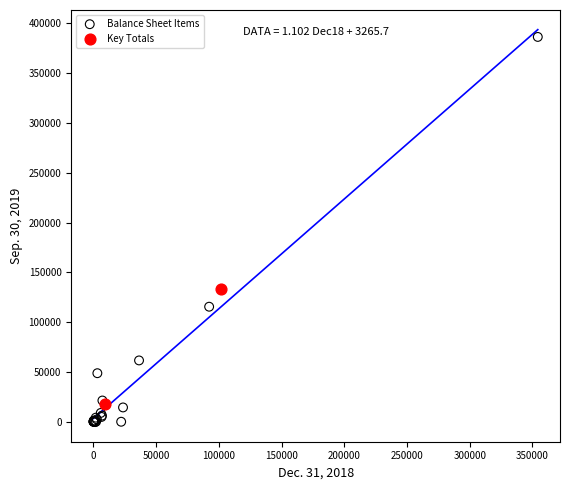

What are all the series names shown in the legend?

Balance Sheet Items, Key Totals